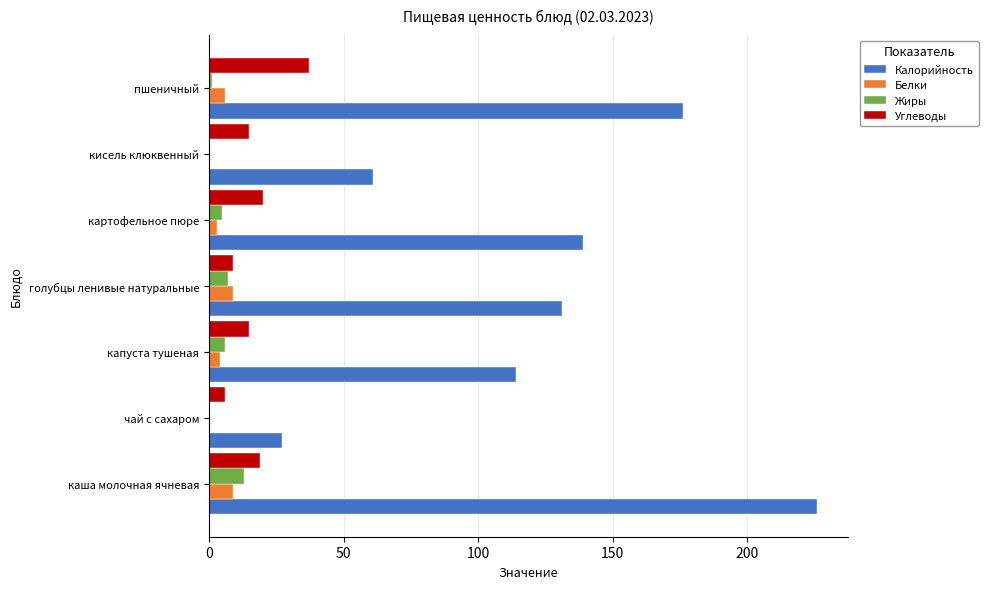

The Жиры series shows 13 at каша молочная ячневая. True or false?

True